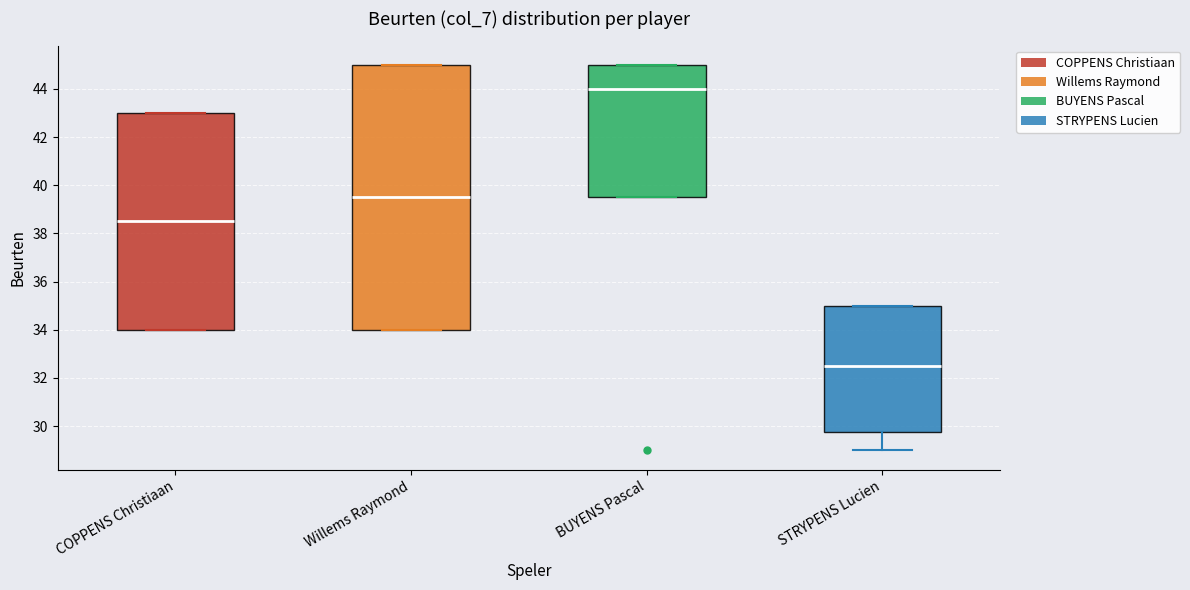

Reading left to right, read every box against the y-axis: the position of its median line, the range the box covers, and the ends of its whiskers. The values are not printed on the chart, so give them approximately, as read against the axis.

COPPENS Christiaan: median 38.6, box 34.0 to 43.0, whiskers 34.0 to 43.0
Willems Raymond: median 39.6, box 34.0 to 45.0, whiskers 34.0 to 45.0
BUYENS Pascal: median 44.0, box 39.6 to 45.0, whiskers 39.6 to 45.0
STRYPENS Lucien: median 32.6, box 29.8 to 35.0, whiskers 29.0 to 35.0